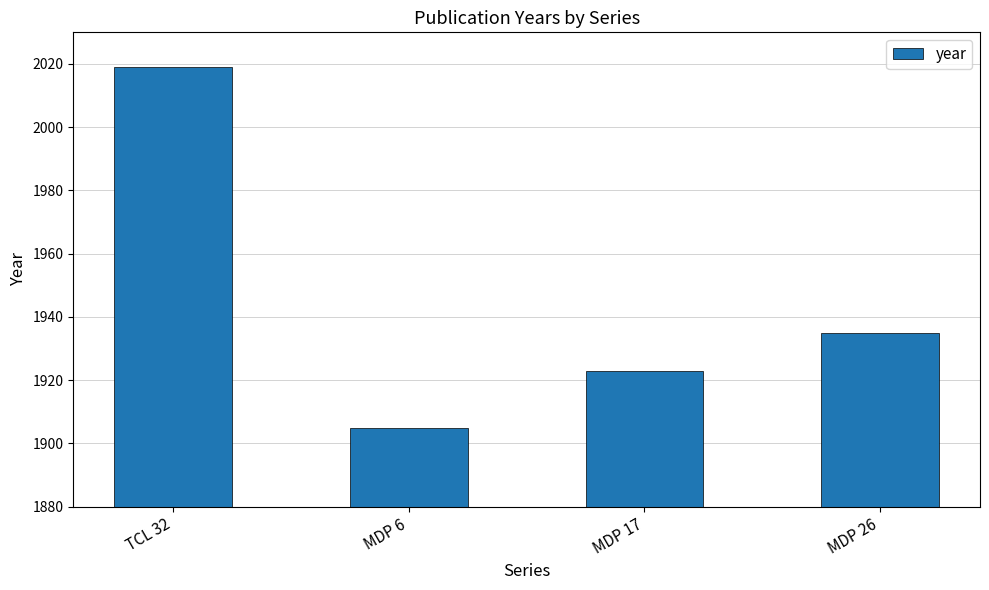

Rank the categories by value from lowest to highest.

MDP 6, MDP 17, MDP 26, TCL 32